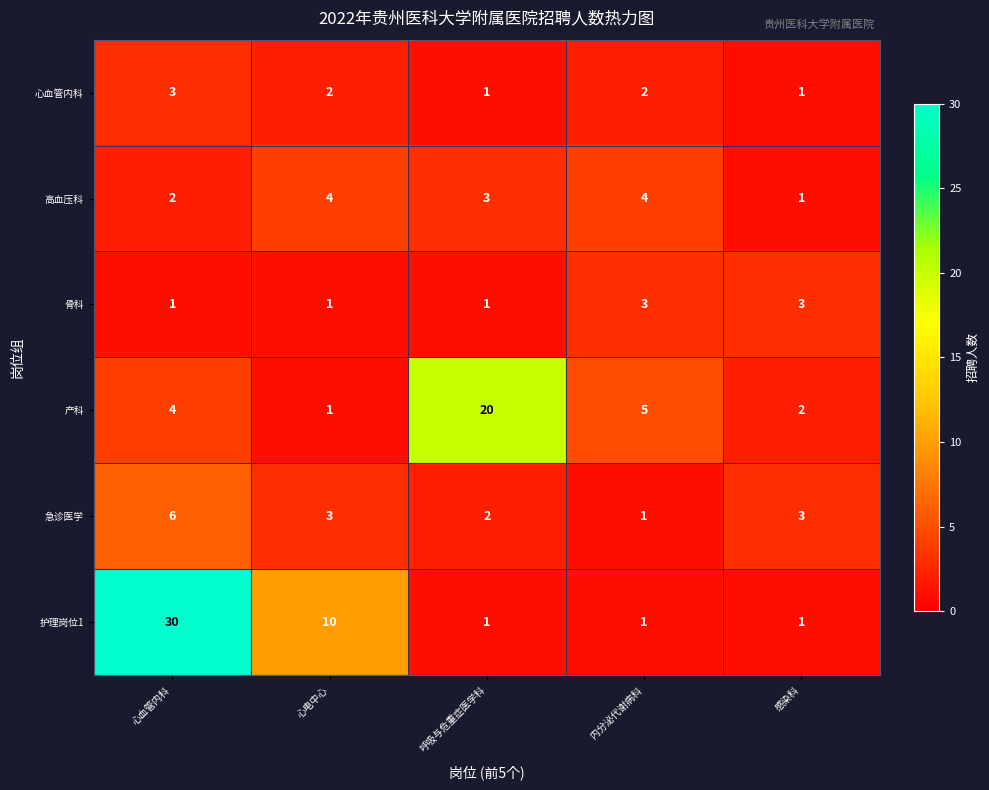

How many distinct data groups are displayed?

6